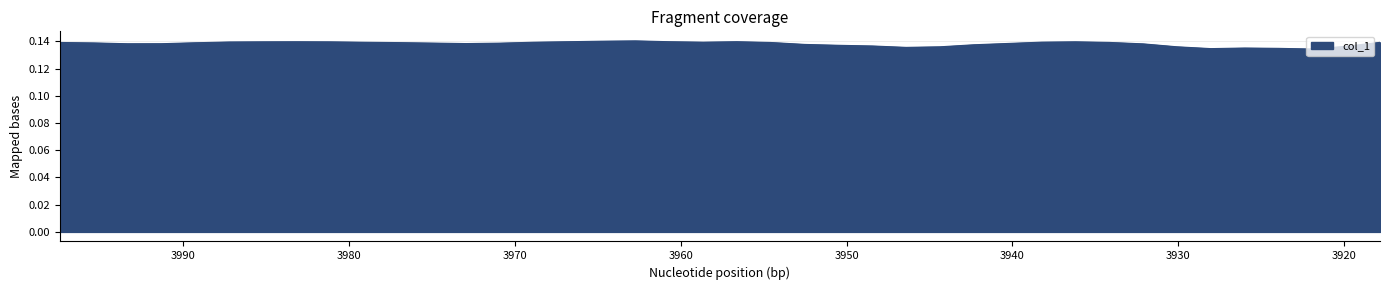

How many interior local valleys (lower than both neighbors) does the data have?

6